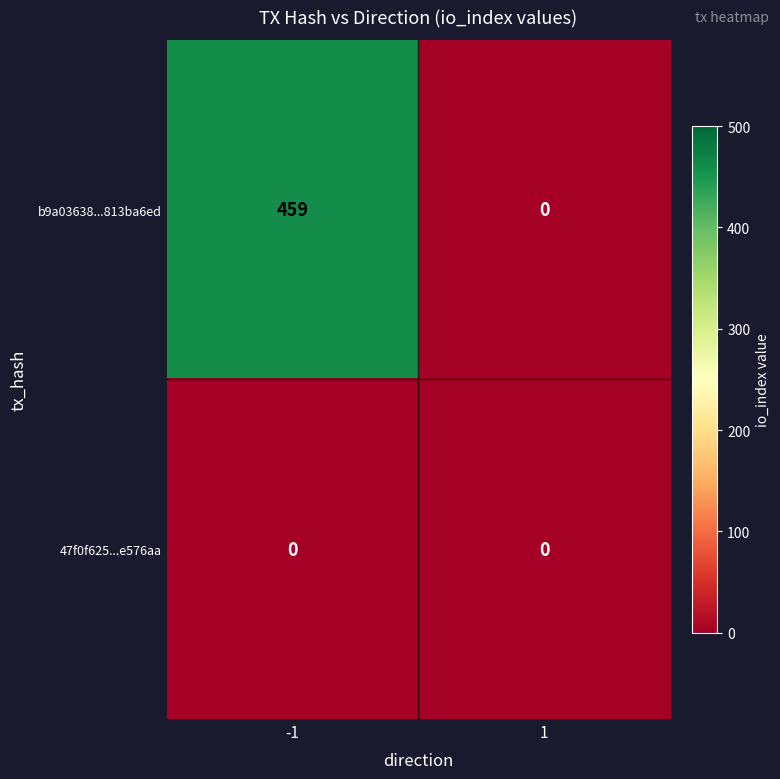

Reading left to right, list all the values displayed in this chart.

b9a03638...813ba6ed: 459	0
47f0f625...e576aa: 0	0